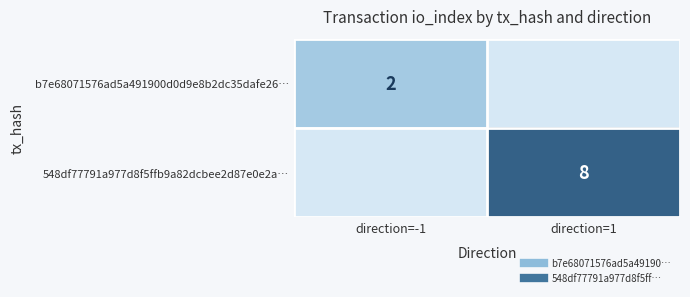

Is the value of b7e68071576ad5a491900d0d9e8b2dc35dafe26… at direction=1 greater than the value of 548df77791a977d8f5ffb9a82dcbee2d87e0e2a… at direction=1?

No